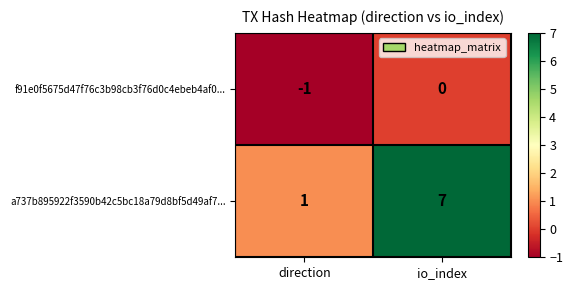

Which series has the largest range (max minus min)?

a737b895922f3590b42c5bc18a79d8bf5d49af7...